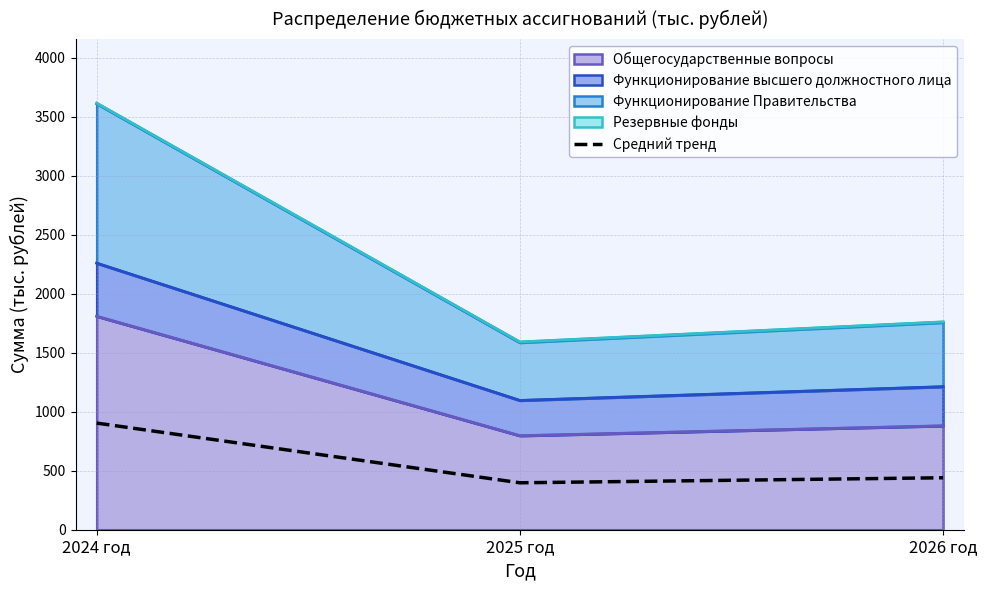

How many data points are less than 440?

1